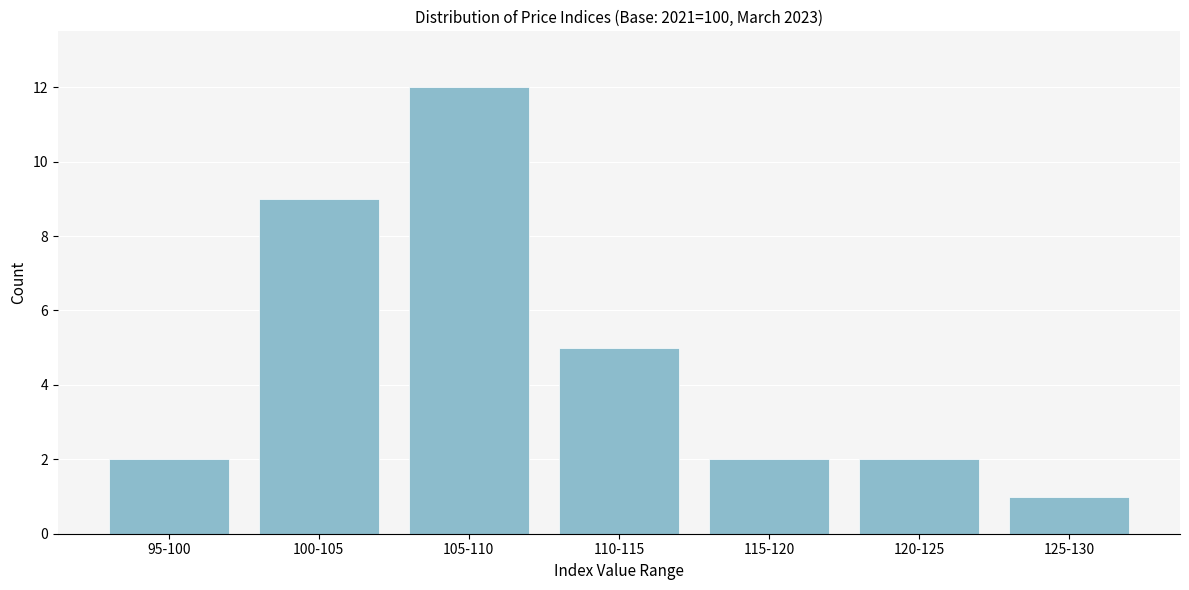

Reading left to right, what are all the values shown in this chart?

95-100=2	100-105=9	105-110=12	110-115=5	115-120=2	120-125=2	125-130=1